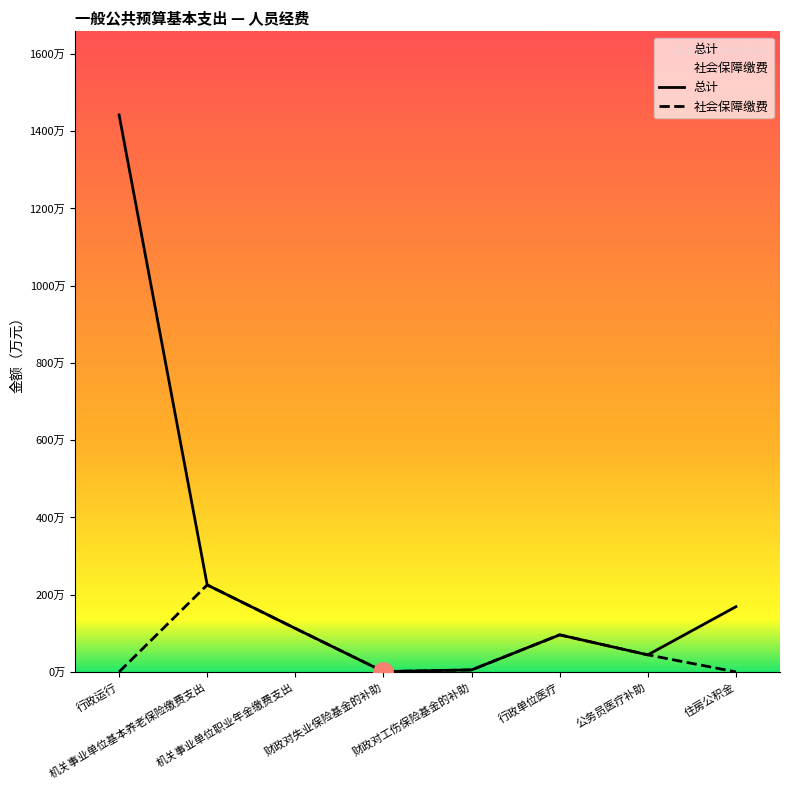

True or false: 总计 and 社会保障缴费 intersect in this chart.

False